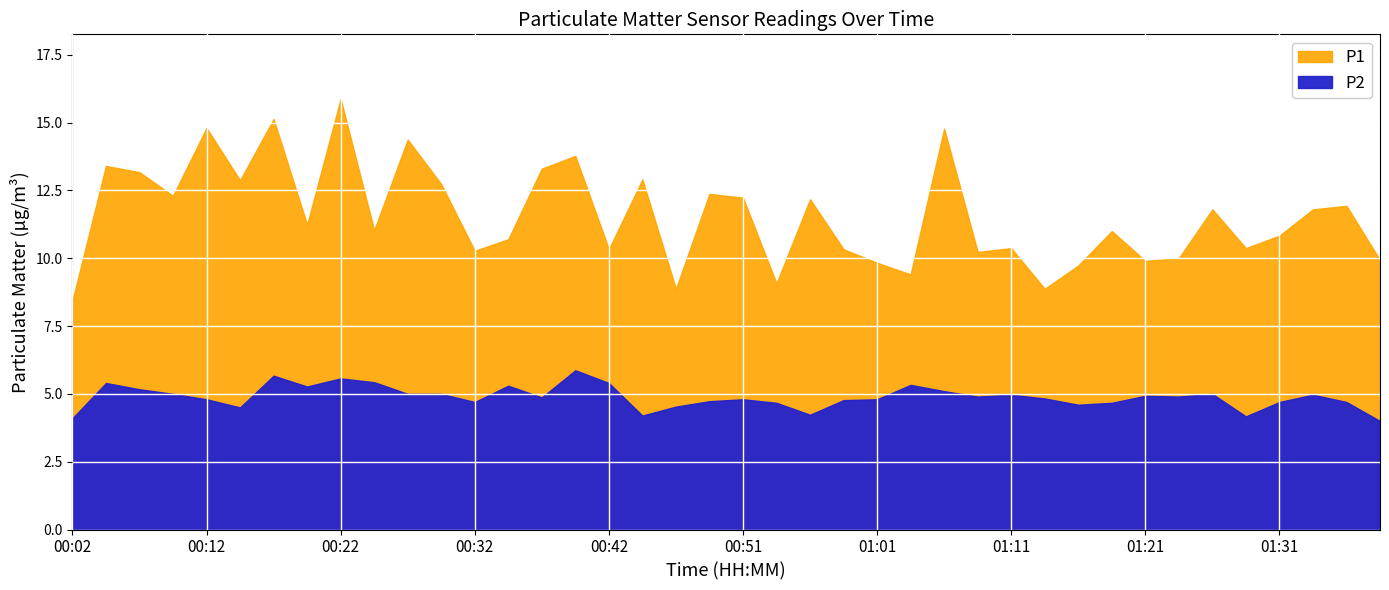

Which label corresponds to the smallest value in the chart?

01:38